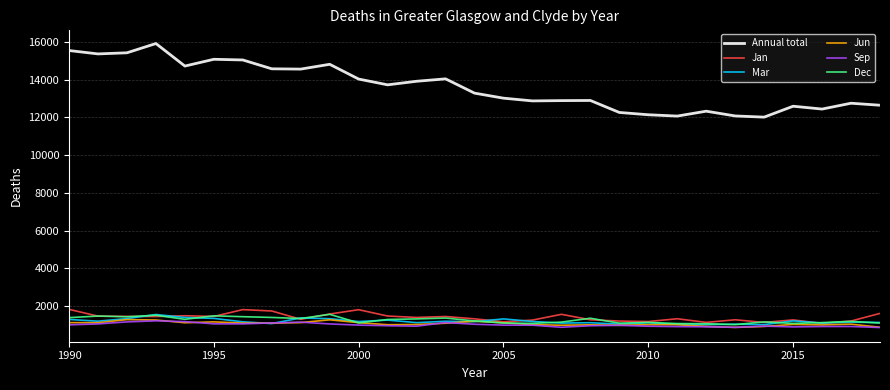

Which series has the widest spread of values?

Annual total